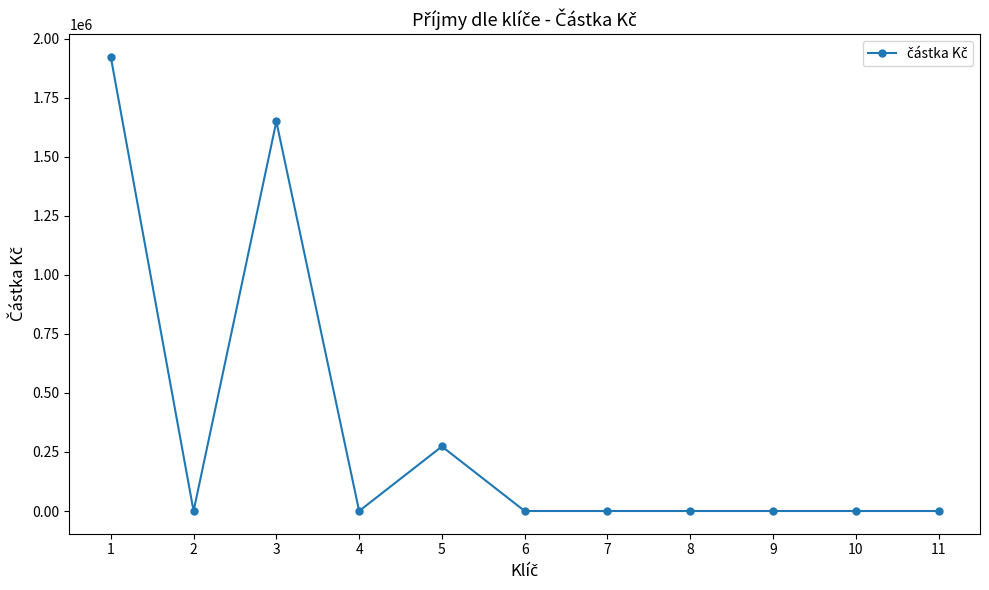

Where is the first local maximum?

3